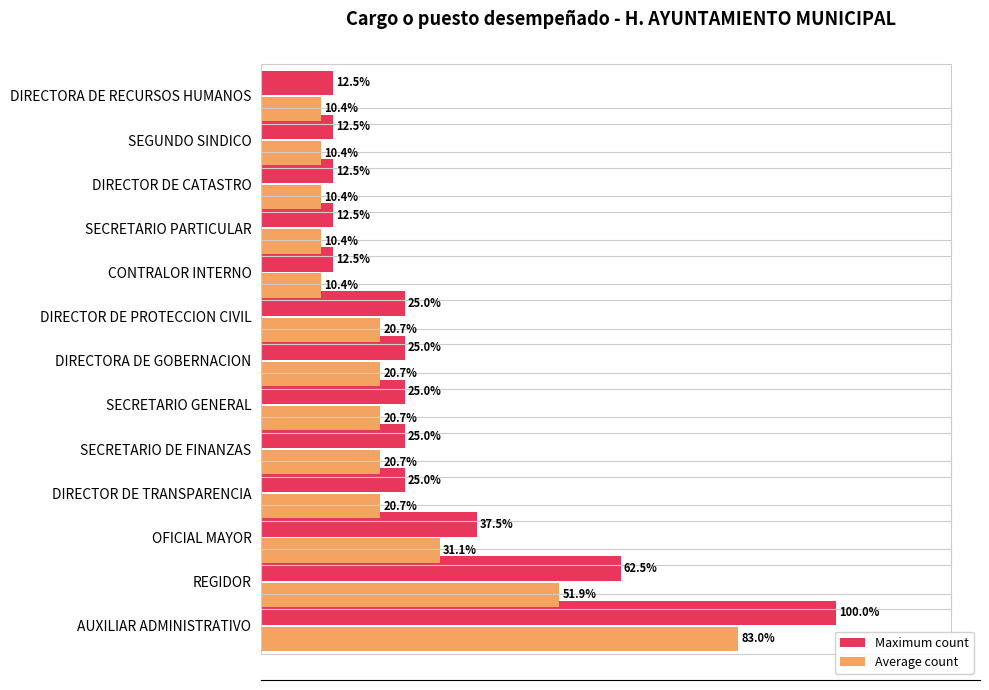

Which series has the widest spread of values?

Maximum count